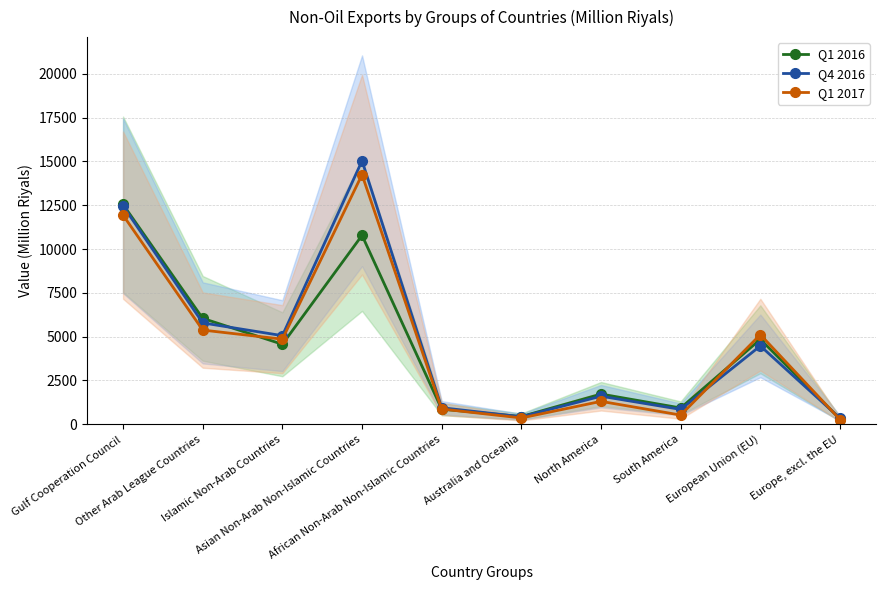

What is the sum of the Q1 2017 values at South America and European Union (EU)?

5636.4